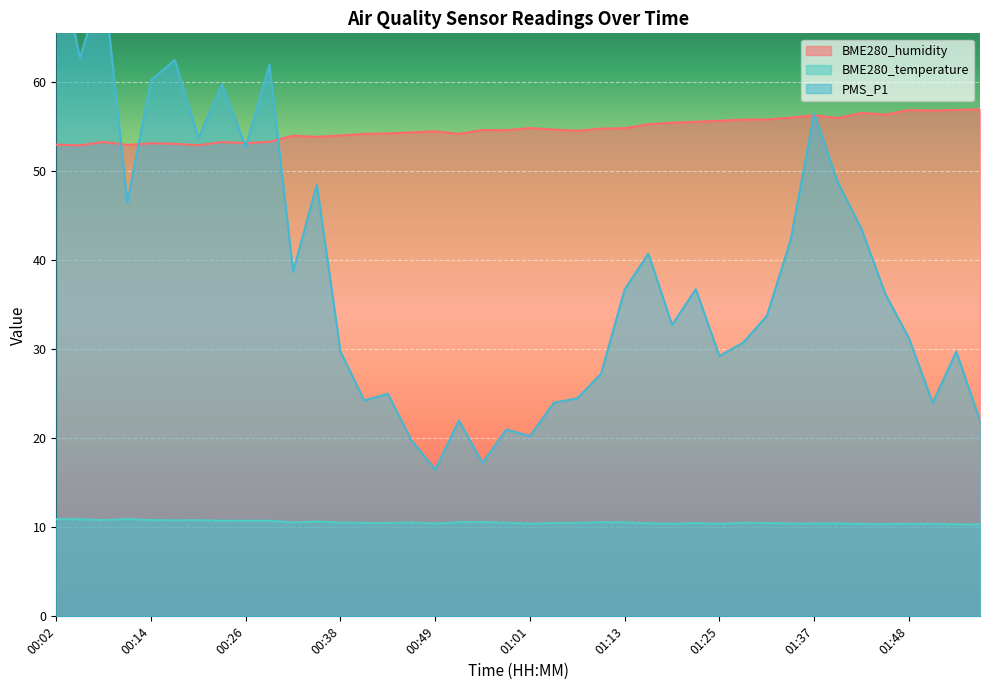

What is the difference between the maximum and second lowest values in the BME280_humidity series?

4.0